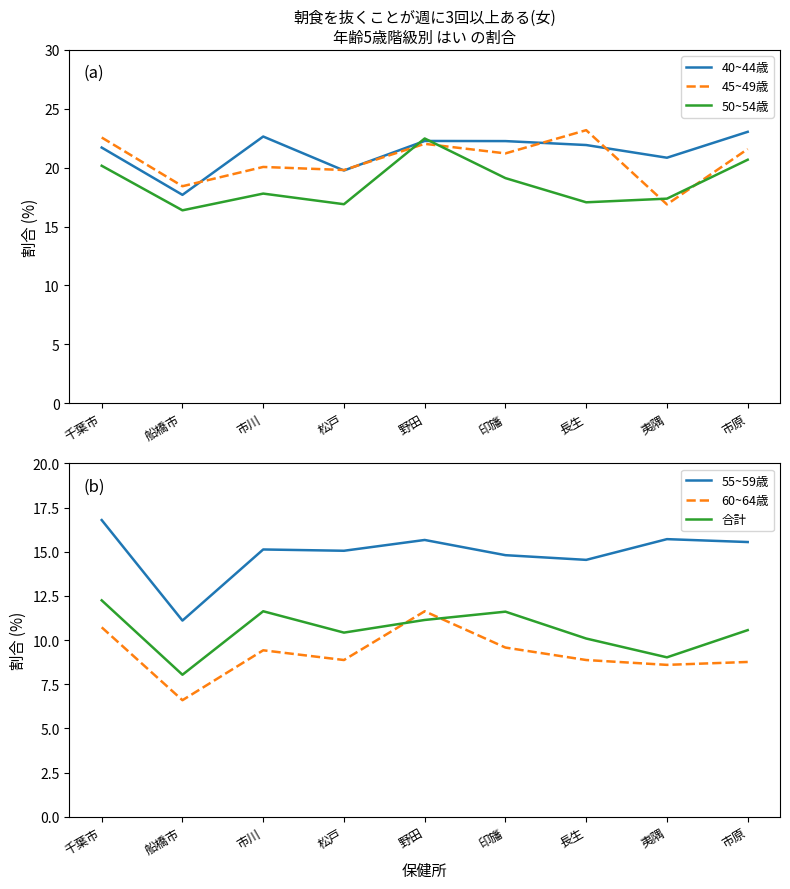

True or false: 40~44歳 and 55~59歳 cross at least once.

False